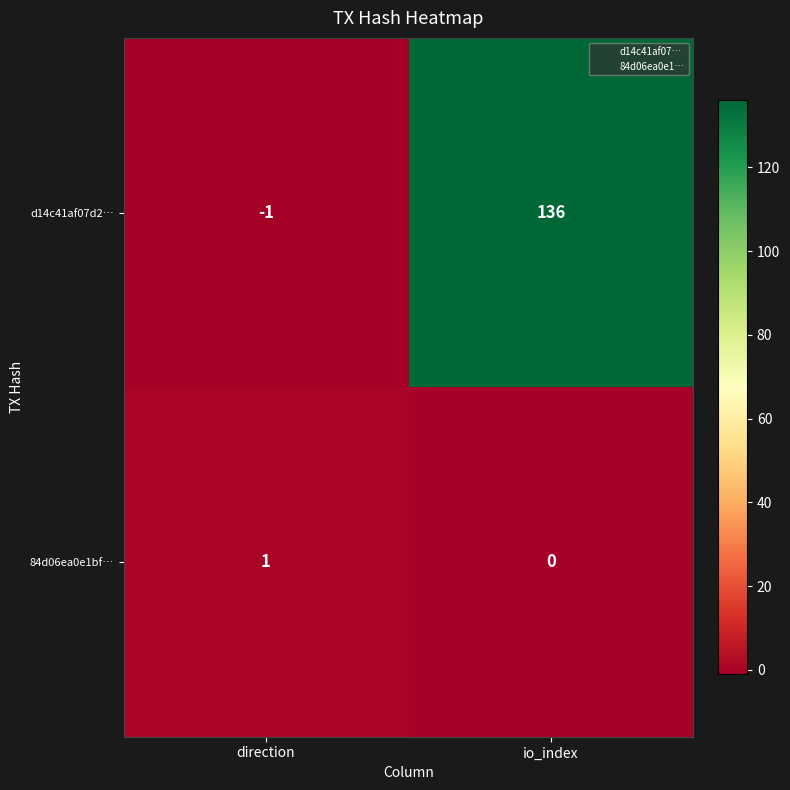

Which series has the largest total across all categories?

d14c41af07d2…